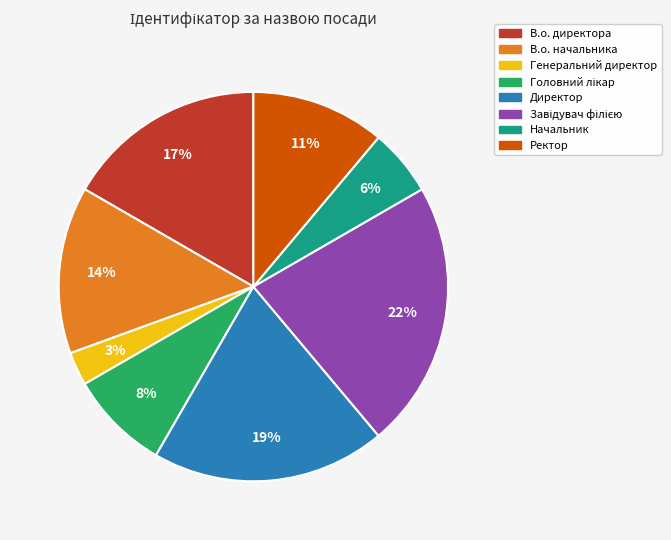

What percentage is the Начальник slice, to the nearest percent?

6%